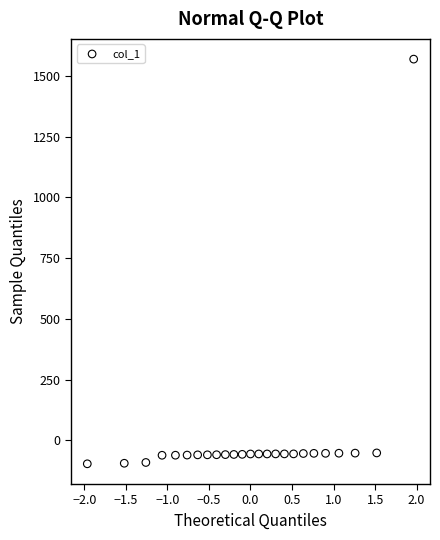

What is the range of X values (max minus min)?

3.9